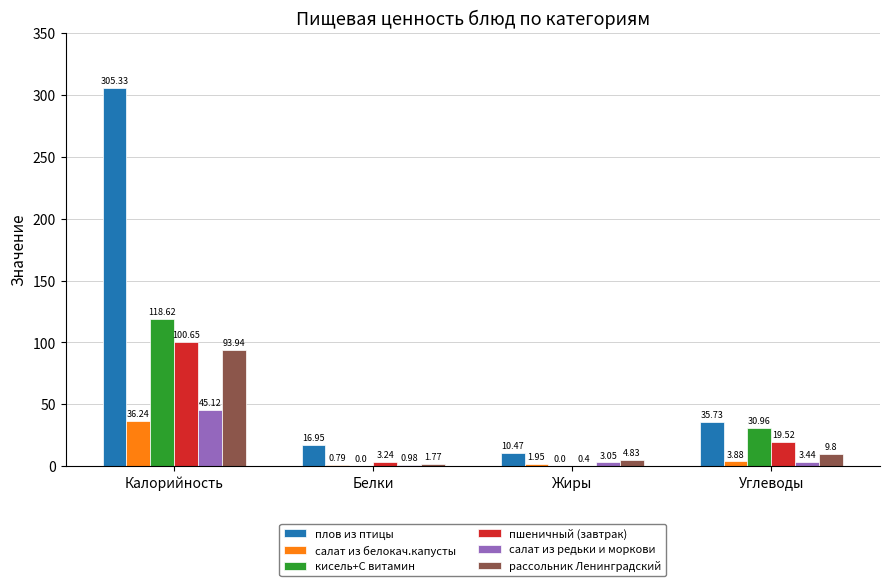

At which label is пшеничный (завтрак) closest to 50?

Углеводы